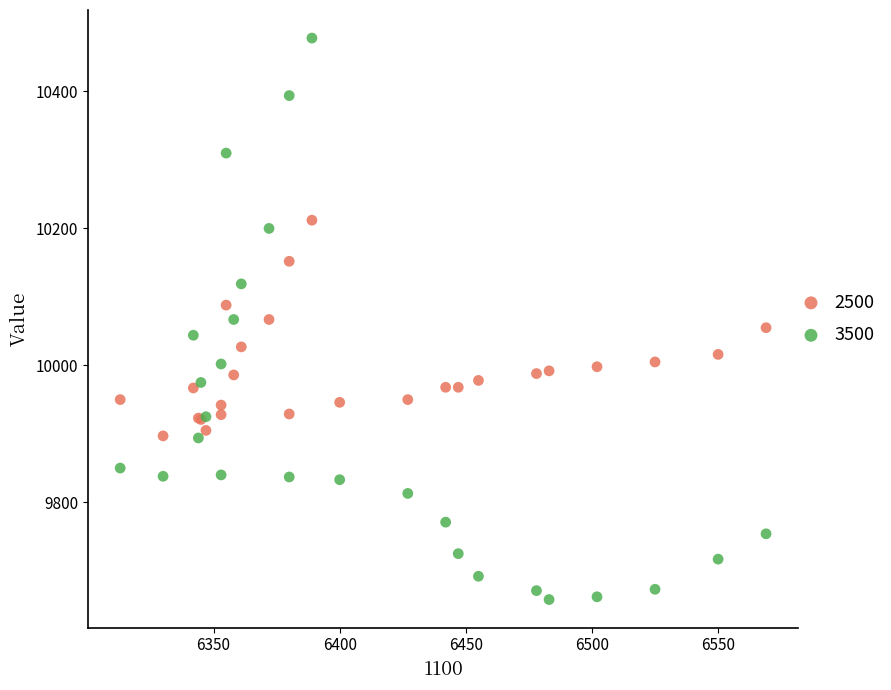

Which series has the largest Y range (max minus min)?

3500